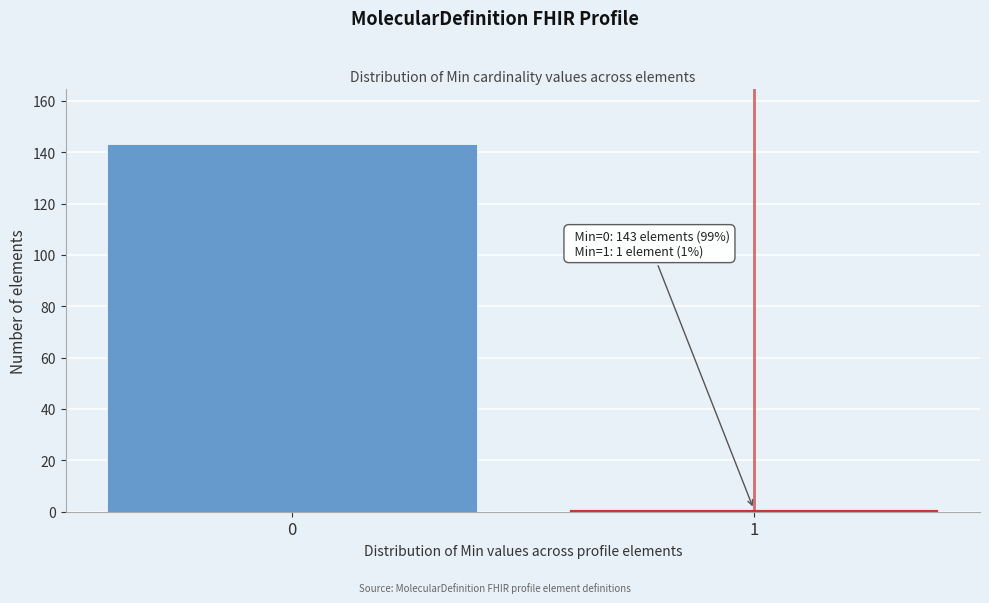

Reading right to left, list all the values displayed in this chart.

1	143